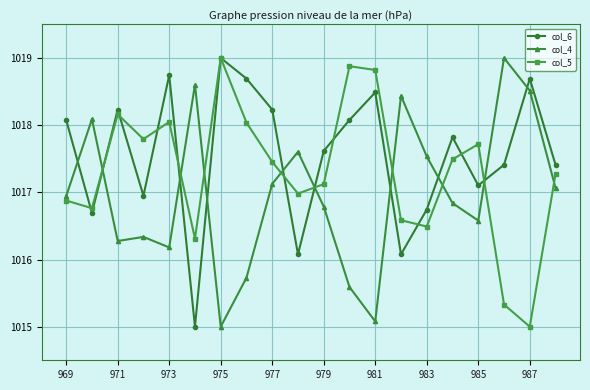

What is the value of the col_5 point at the 4th from the left?

1017.8